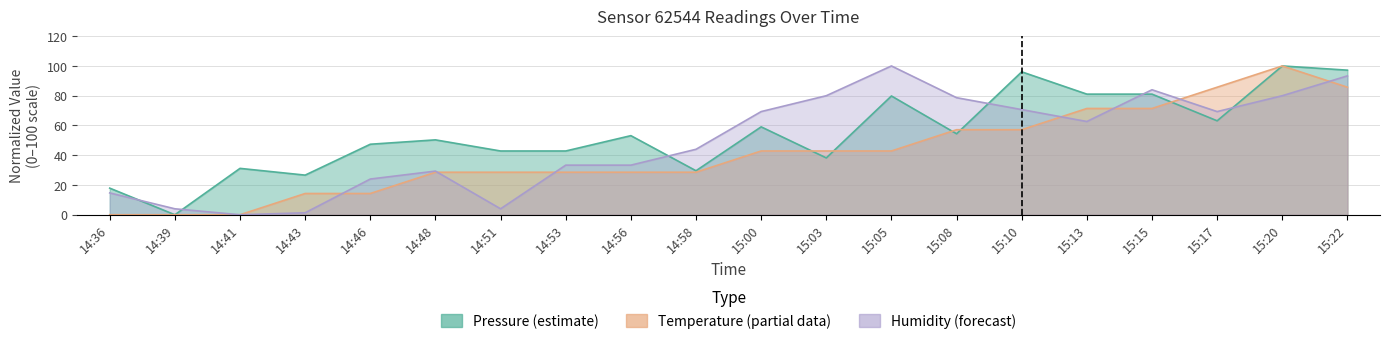

How many data points in Pressure (estimate) are above 53?

10